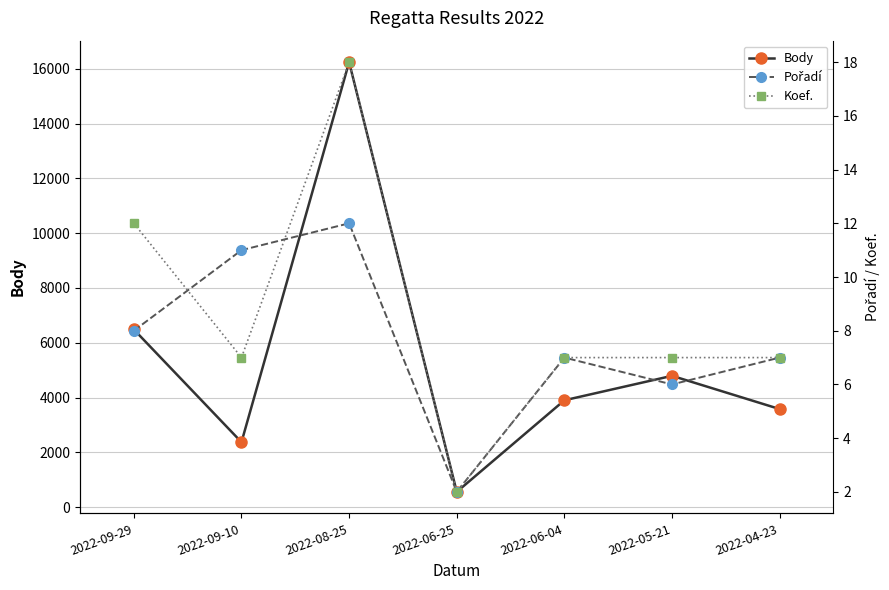

Reading right to left, transcribe all the data shown in this chart.

Body: 2022-04-23=3578	2022-05-21=4792	2022-06-04=3899	2022-06-25=554	2022-08-25=16247	2022-09-10=2369	2022-09-29=6484
Pořadí: 2022-04-23=7	2022-05-21=6	2022-06-04=7	2022-06-25=2	2022-08-25=12	2022-09-10=11	2022-09-29=8
Koef.: 2022-04-23=7	2022-05-21=7	2022-06-04=7	2022-06-25=2	2022-08-25=18	2022-09-10=7	2022-09-29=12